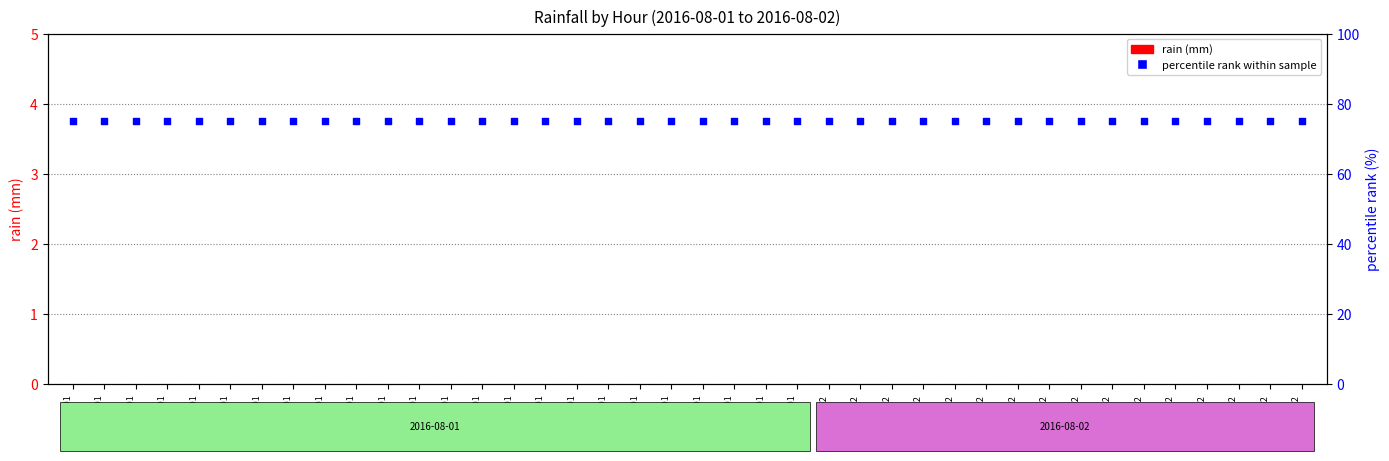

Which series reaches the minimum Y coordinate?

rain (mm)